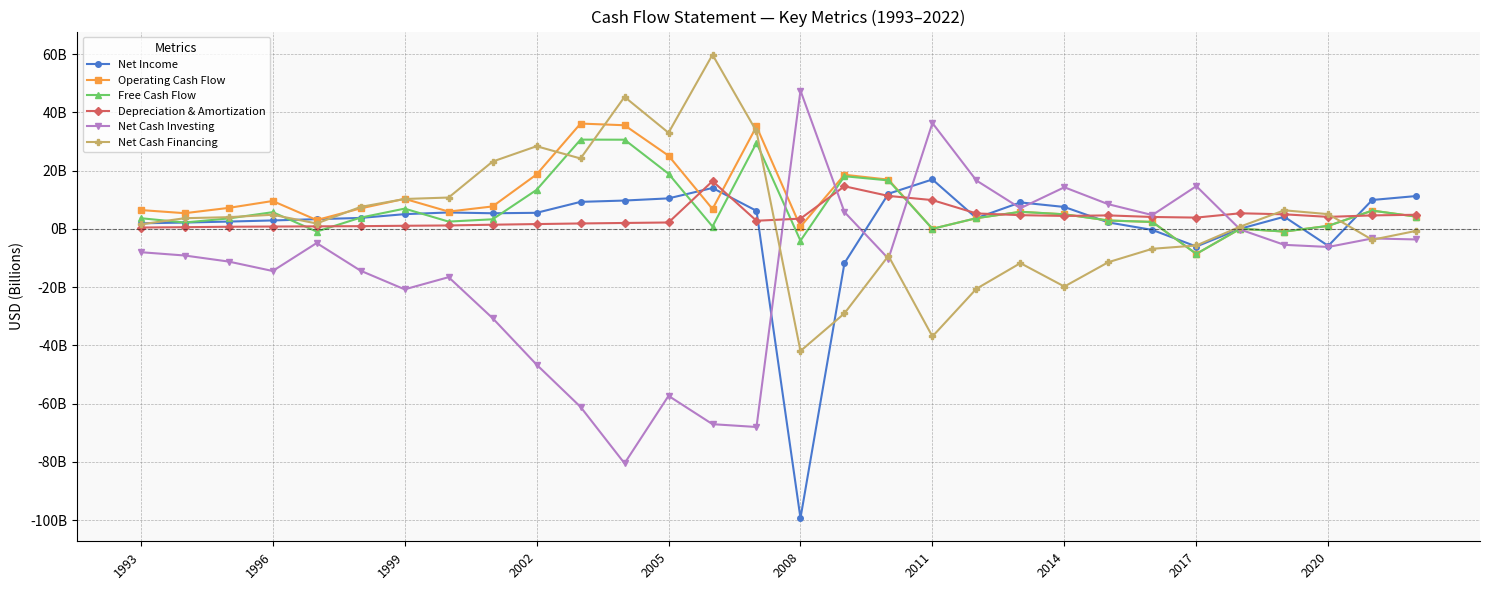

What is the value of the Free Cash Flow point at the 25th from the left?

-8.6